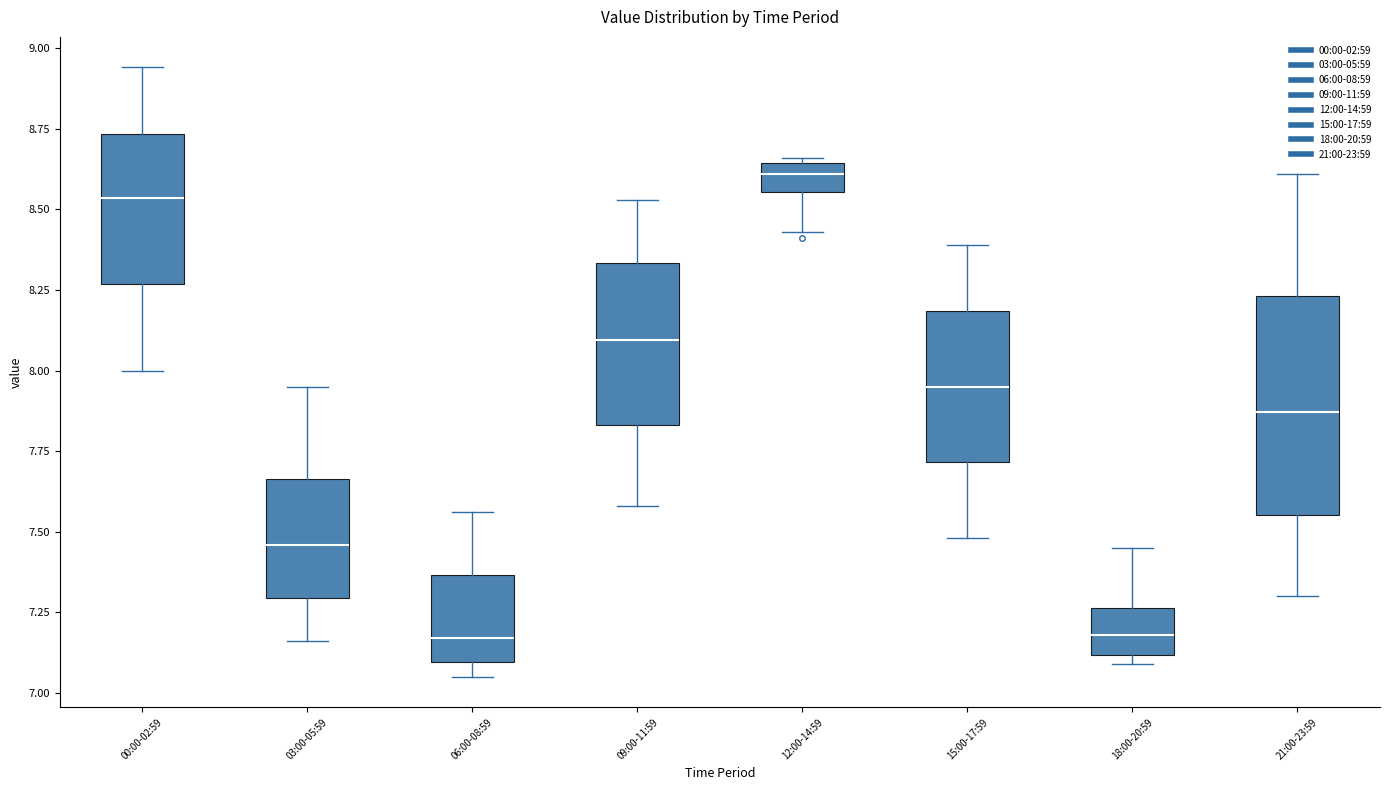

Where does the upper whisker of the box for 03:00-05:59 end on the y-axis? The values are not printed on the chart, so give them approximately, as read against the axis.

7.95